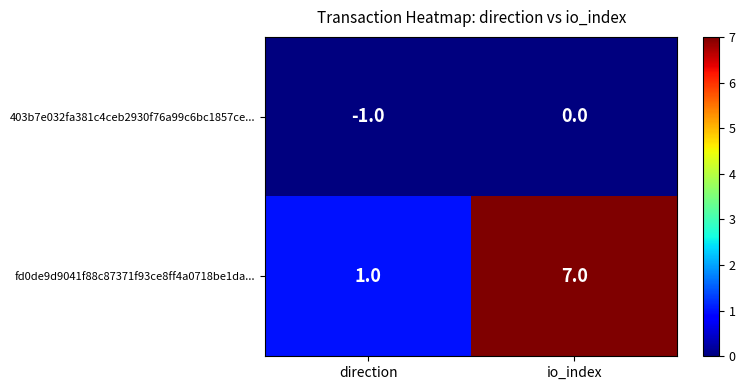

Which series has the widest spread of values?

fd0de9d9041f88c87371f93ce8ff4a0718be1da...